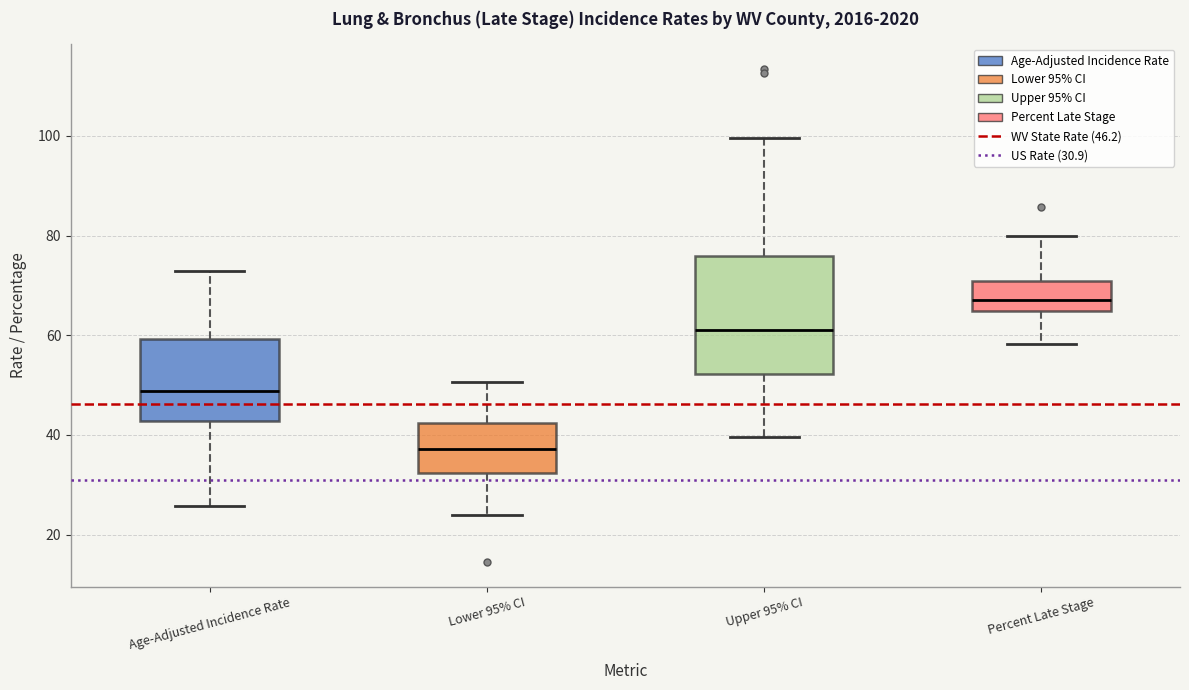

Reading left to right, transcribe this box plot: for each box, give where its median line is, the range the box spans, and where its two whiskers end, as read against the y-axis. The values are not printed on the chart, so give them approximately, as read against the axis.

Age-Adjusted Incidence Rate: median 48, box 42 to 60, whiskers 26 to 72
Lower 95% CI: median 38, box 32 to 42, whiskers 24 to 50
Upper 95% CI: median 62, box 52 to 76, whiskers 40 to 100
Percent Late Stage: median 68, box 64 to 70, whiskers 58 to 80